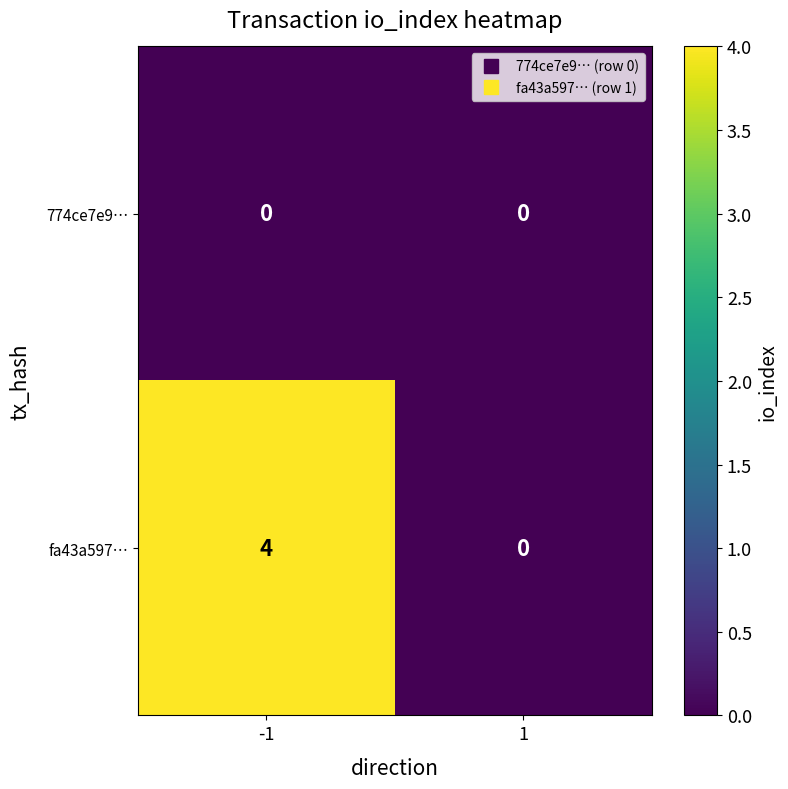

Which series has the widest spread of values?

fa43a597…